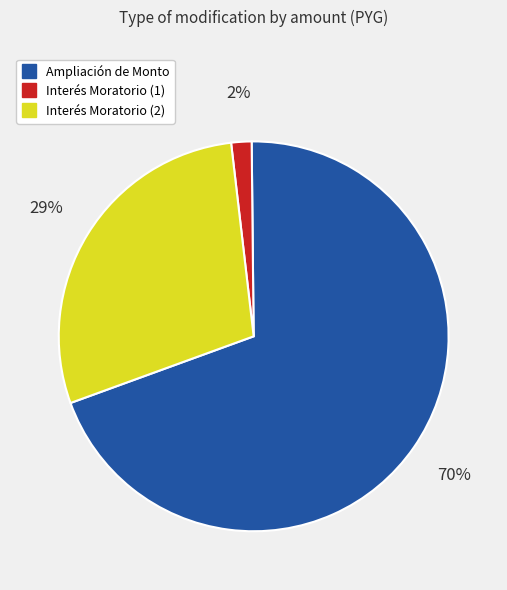

Which category has the biggest portion of the pie?

Ampliación de Monto